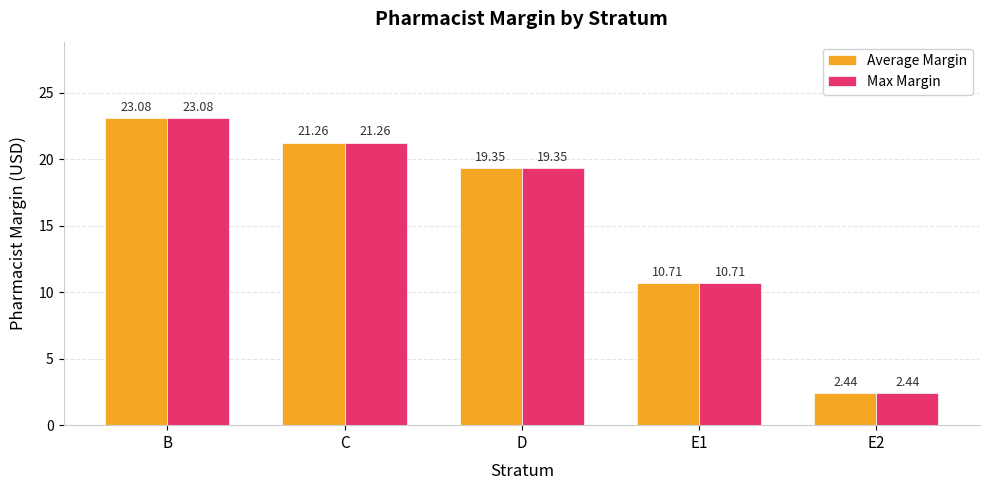

How many values in the Max Margin series are below 19?

2